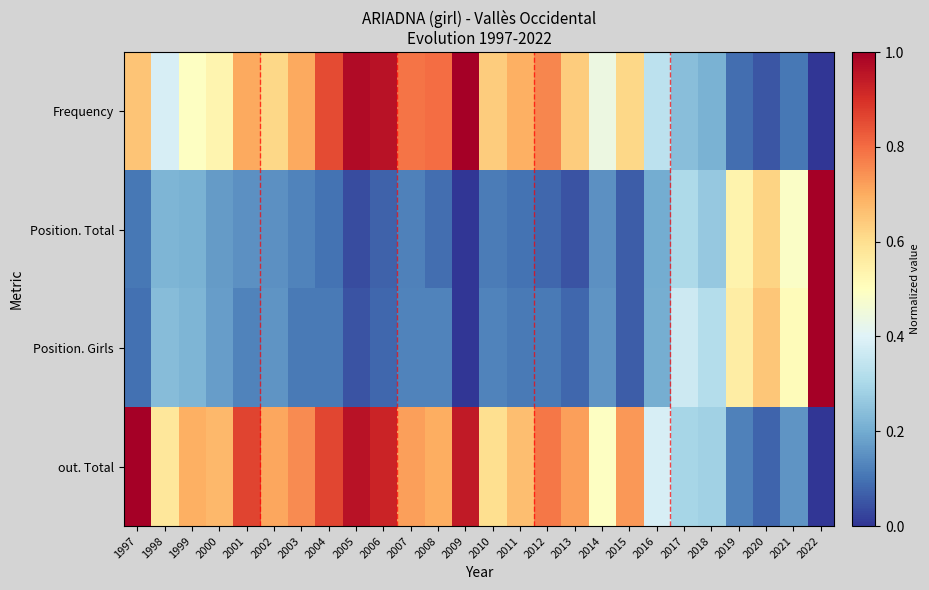

Reading left to right, transcribe all the data shown in this chart.

Frequency: 1997=0.7	1998=0.4	1999=0.5	2000=0.5	2001=0.7	2002=0.6	2003=0.7	2004=0.9	2005=1.0	2006=1.0	2007=0.8	2008=0.8	2009=1.0	2010=0.6	2011=0.7	2012=0.8	2013=0.6	2014=0.4	2015=0.6	2016=0.3	2017=0.2	2018=0.2	2019=0.1	2020=0.1	2021=0.1	2022=0.0
Position. Total: 1997=0.1	1998=0.2	1999=0.2	2000=0.2	2001=0.1	2002=0.1	2003=0.1	2004=0.1	2005=0.0	2006=0.1	2007=0.1	2008=0.1	2009=0.0	2010=0.1	2011=0.1	2012=0.1	2013=0.1	2014=0.1	2015=0.1	2016=0.2	2017=0.3	2018=0.3	2019=0.5	2020=0.6	2021=0.5	2022=1.0
Position. Girls: 1997=0.1	1998=0.2	1999=0.2	2000=0.2	2001=0.1	2002=0.2	2003=0.1	2004=0.1	2005=0.0	2006=0.1	2007=0.1	2008=0.1	2009=0.0	2010=0.1	2011=0.1	2012=0.1	2013=0.1	2014=0.2	2015=0.1	2016=0.2	2017=0.4	2018=0.3	2019=0.6	2020=0.7	2021=0.5	2022=1.0
out. Total: 1997=1.0	1998=0.6	1999=0.7	2000=0.7	2001=0.9	2002=0.7	2003=0.8	2004=0.9	2005=1.0	2006=0.9	2007=0.7	2008=0.7	2009=0.9	2010=0.6	2011=0.7	2012=0.8	2013=0.7	2014=0.5	2015=0.7	2016=0.4	2017=0.3	2018=0.3	2019=0.1	2020=0.1	2021=0.2	2022=0.0